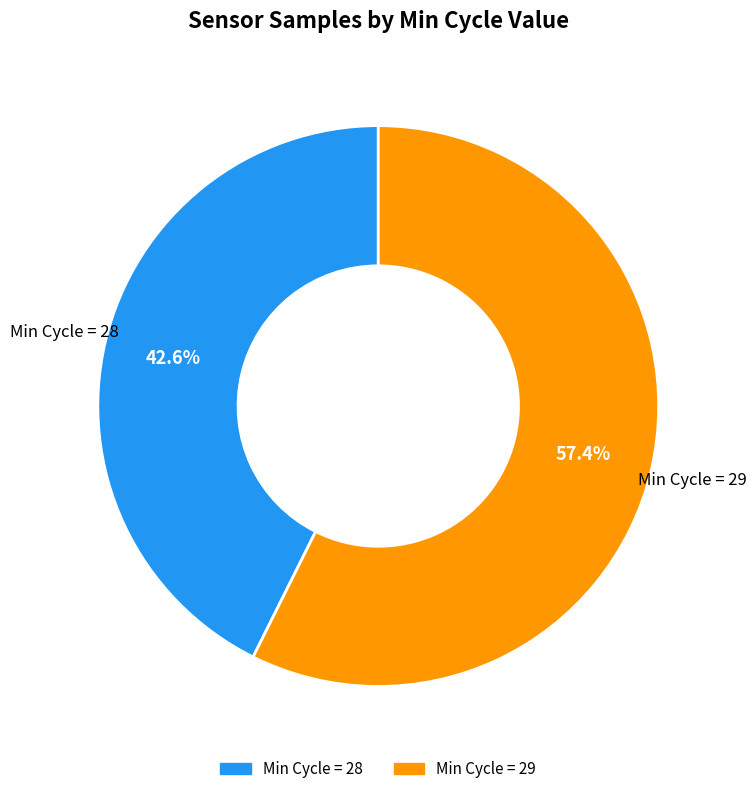

Is there any slice that represents more than half of the pie?

Yes